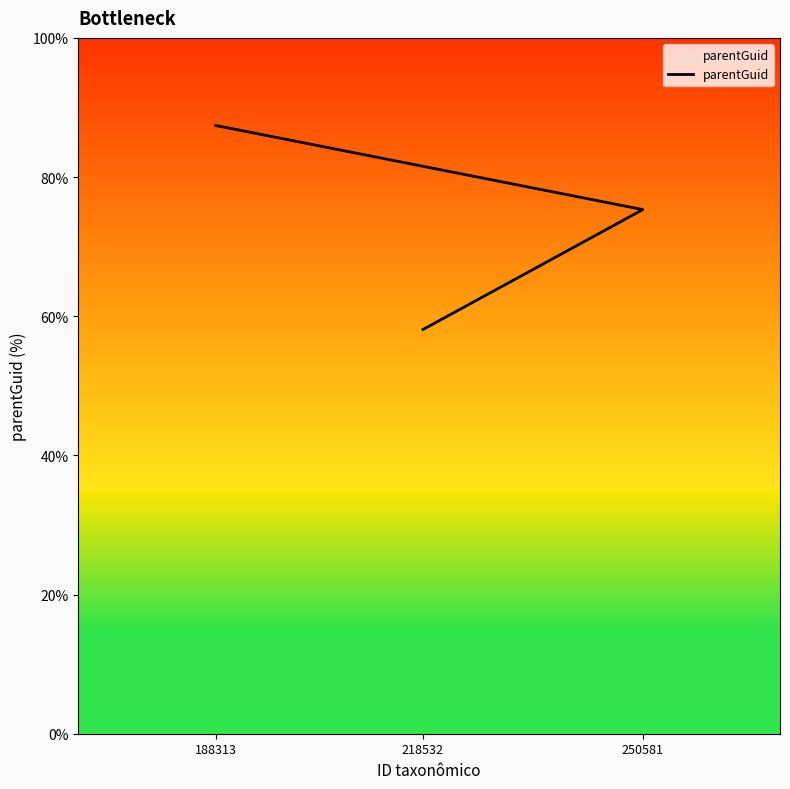

What is the change in value from 250581 to 218532?

-17.2